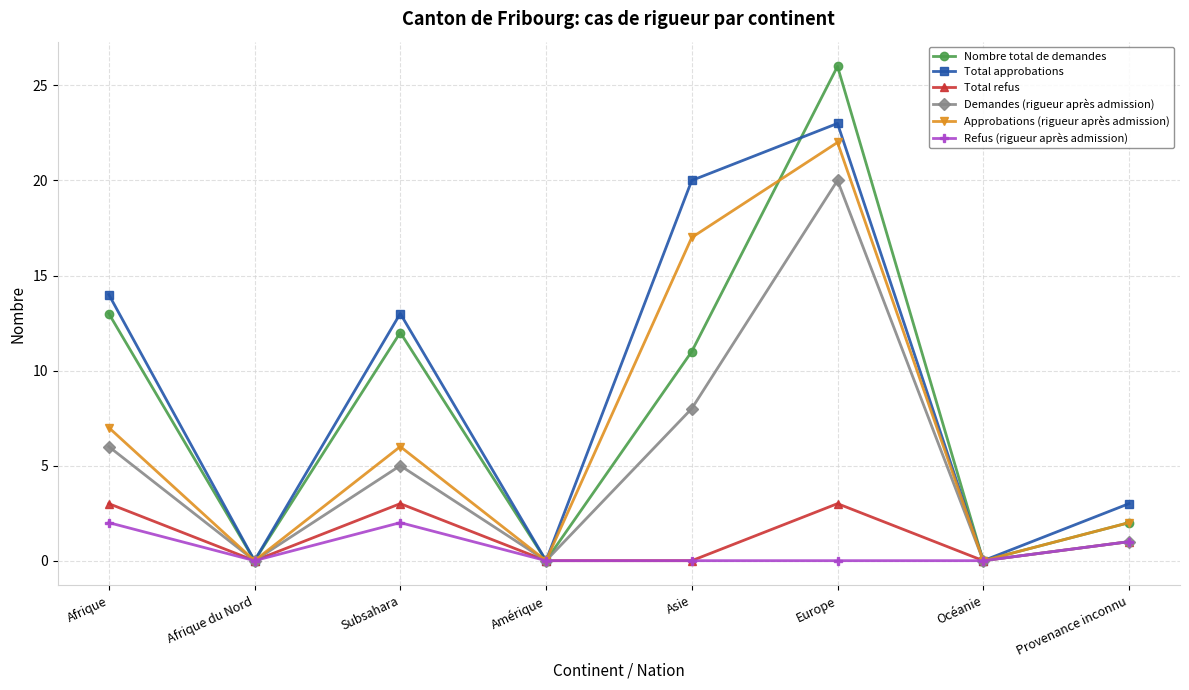

What are all the series names shown in the legend?

Nombre total de demandes, Total approbations, Total refus, Demandes (rigueur après admission), Approbations (rigueur après admission), Refus (rigueur après admission)